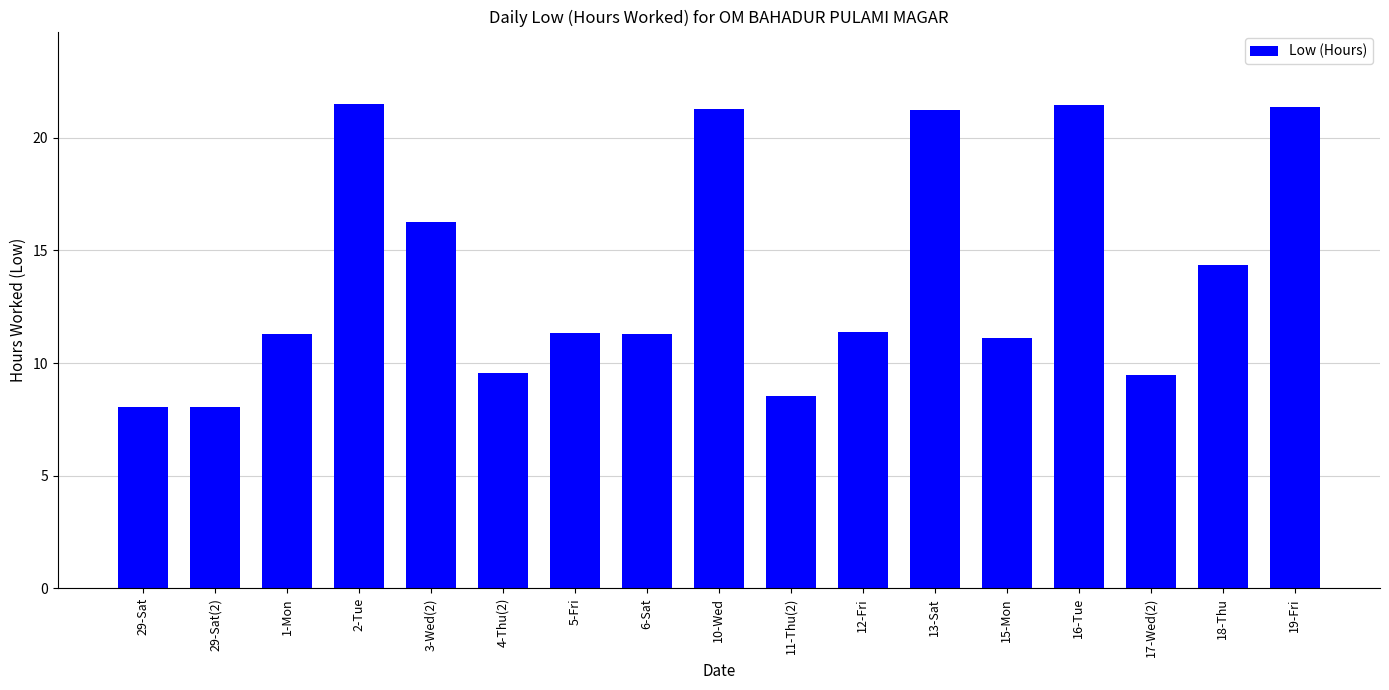

What is the sum of the values at 15-Mon and 18-Thu?

25.5